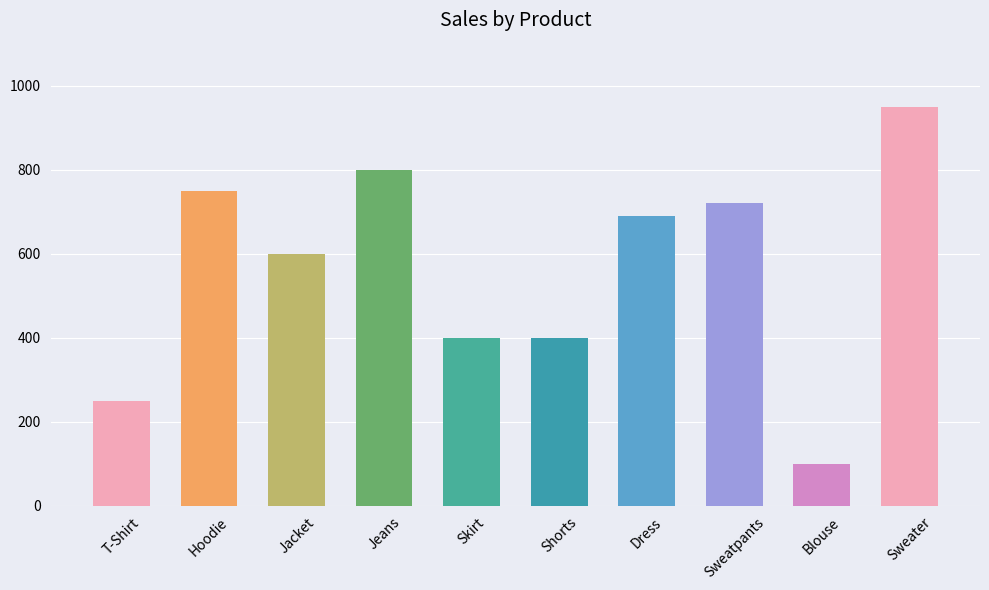

Approximately how many times larger is the value at Shorts compared to Hoodie?

0.5